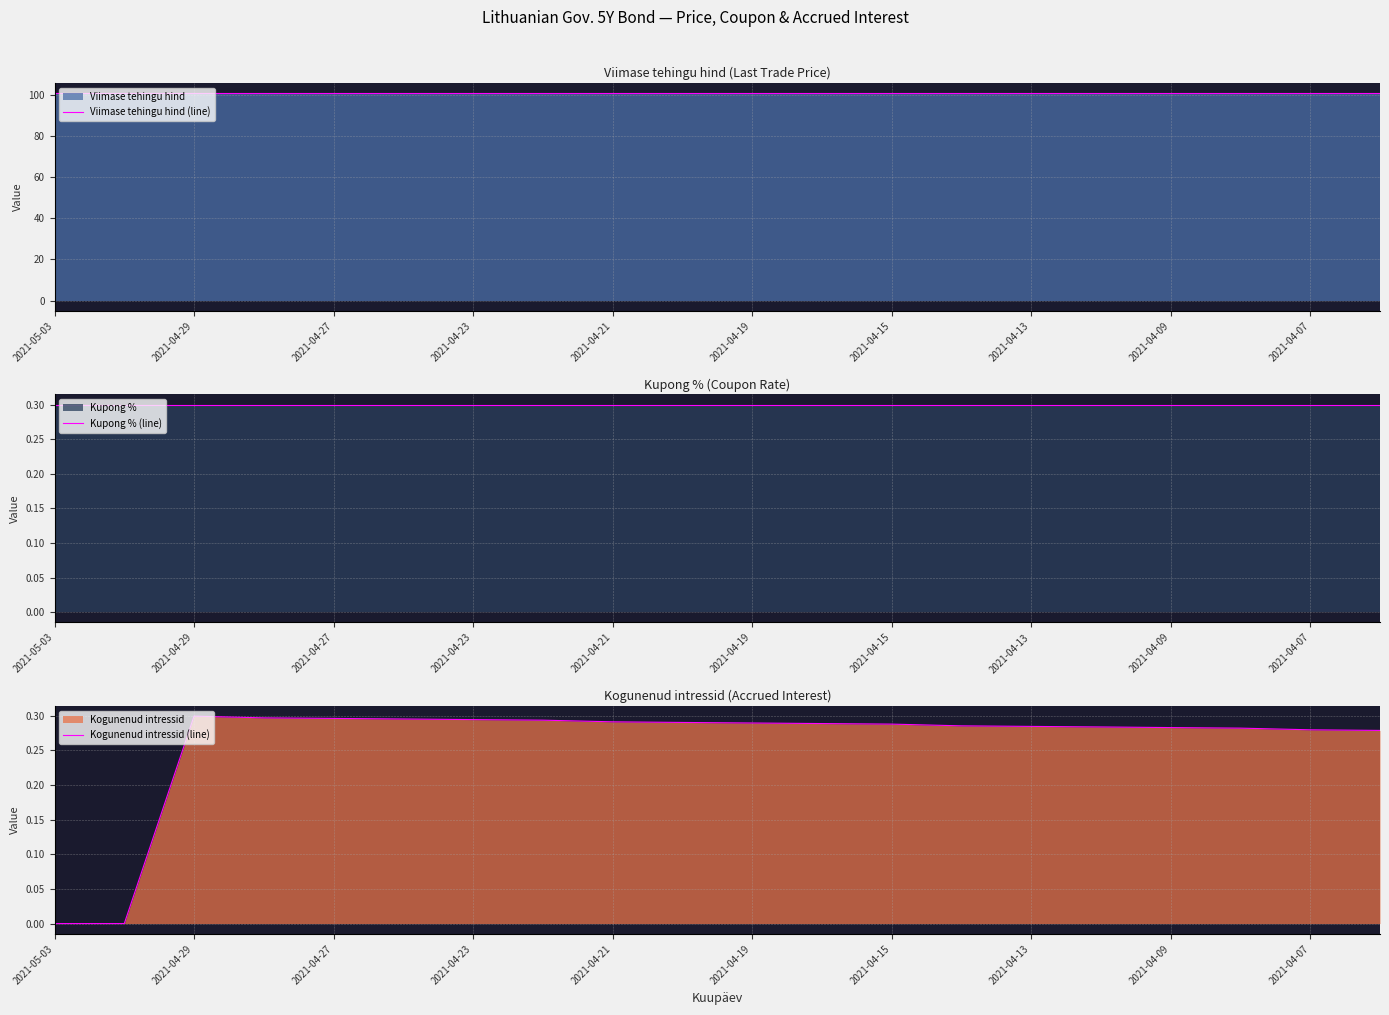

True or false: Kogunenud intressid (line) has a value of 0.2 at 2021-04-07.

False